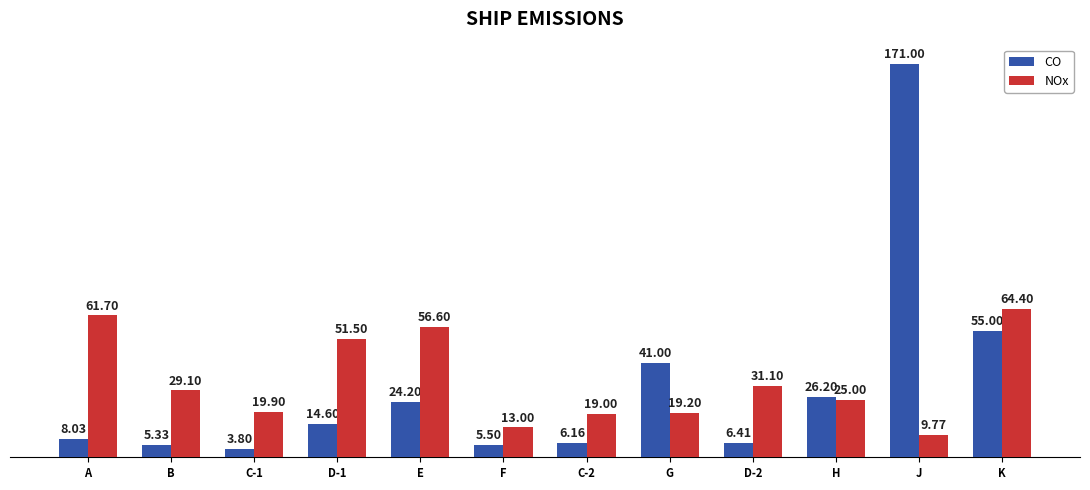

What is the approximate value of CO at D-1?

14.6